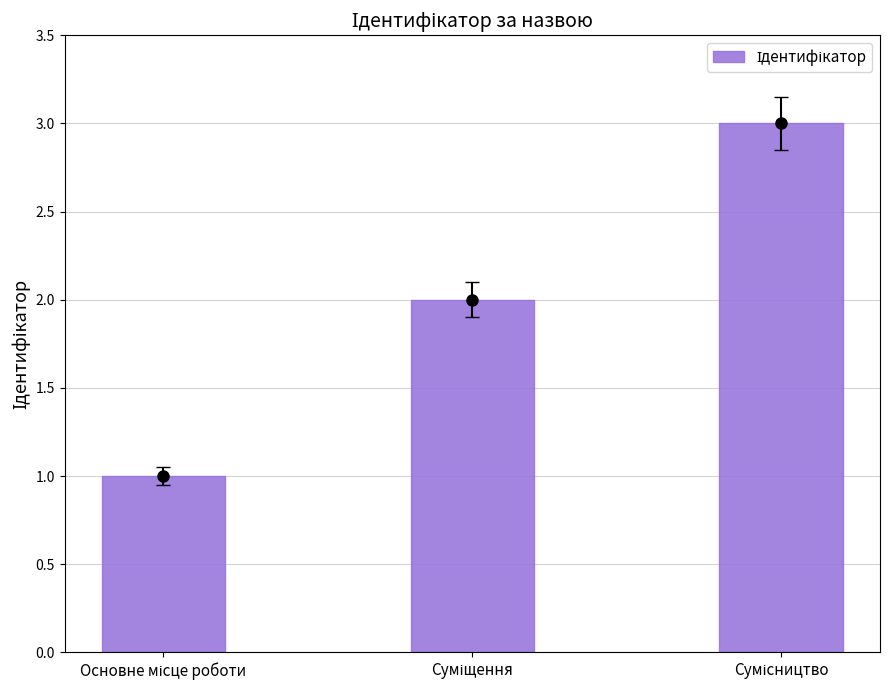

Are the bars horizontal?

No